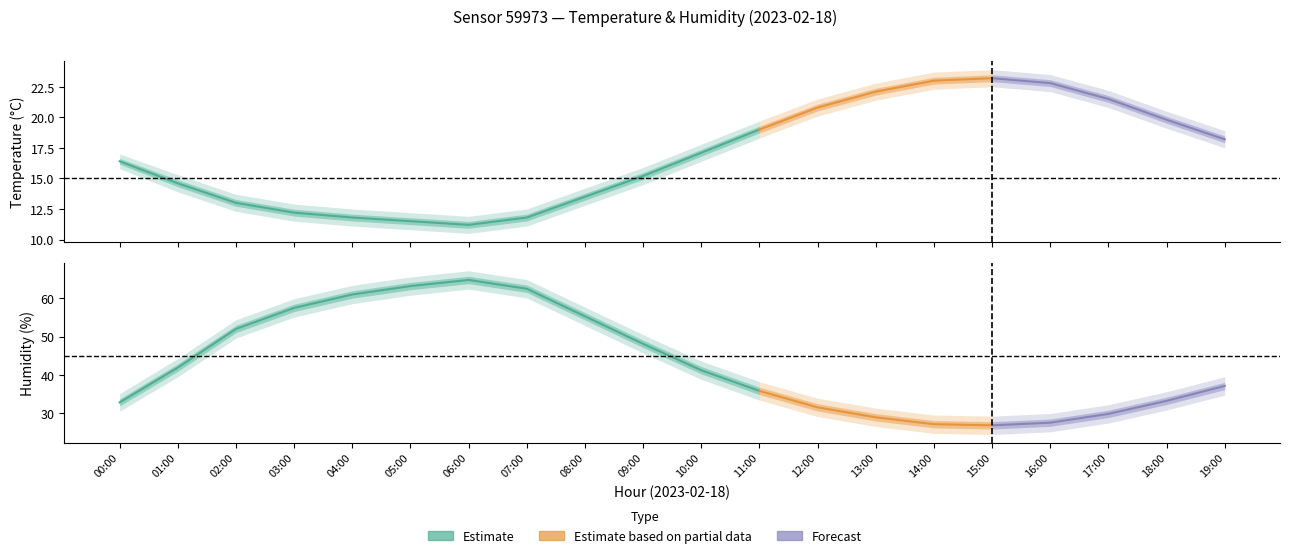

What is the average value of the humidity_hi series?

45.3